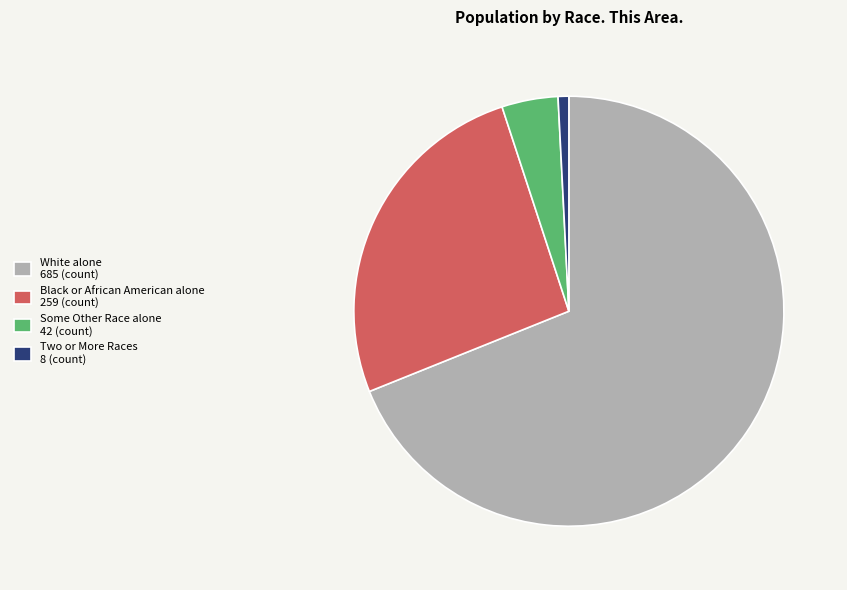

Rank the categories by value from highest to lowest.

White alone 685 (count), Black or African American alone 259 (count), Some Other Race alone 42 (count), Two or More Races 8 (count)